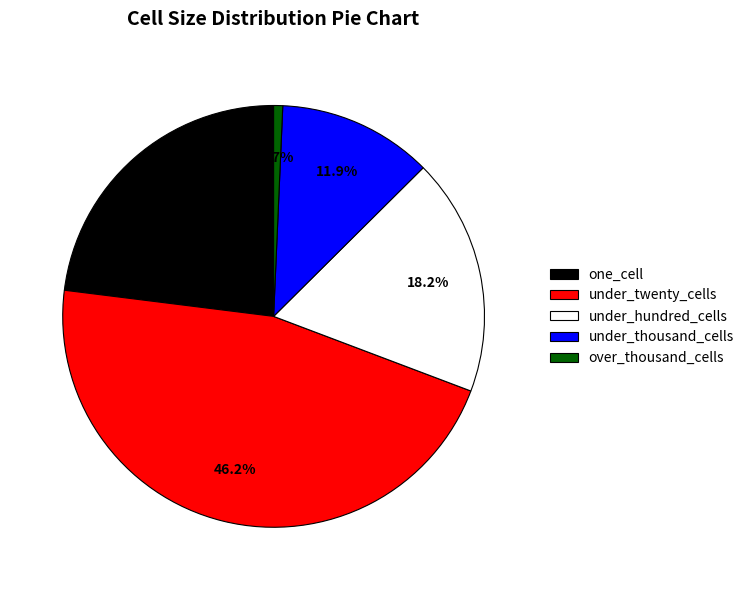

The under_thousand_cells slice represents 12% of the pie. True or false?

True